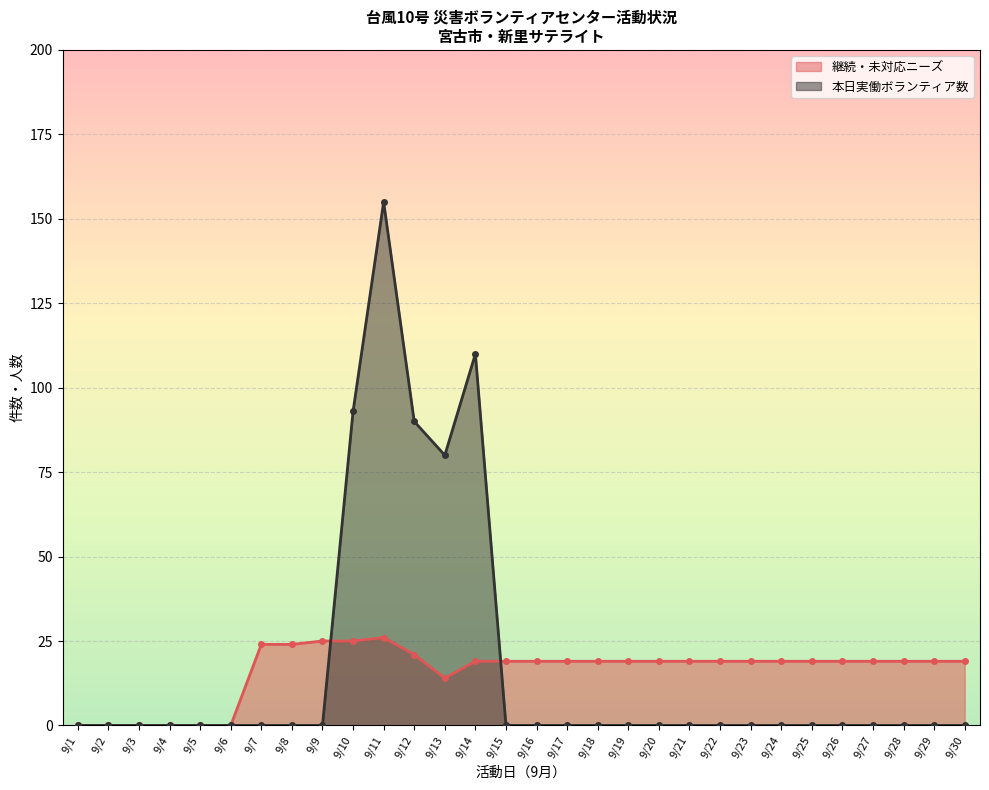

At which category does 本日実働ボランティア数 reach its first local peak?

9/11